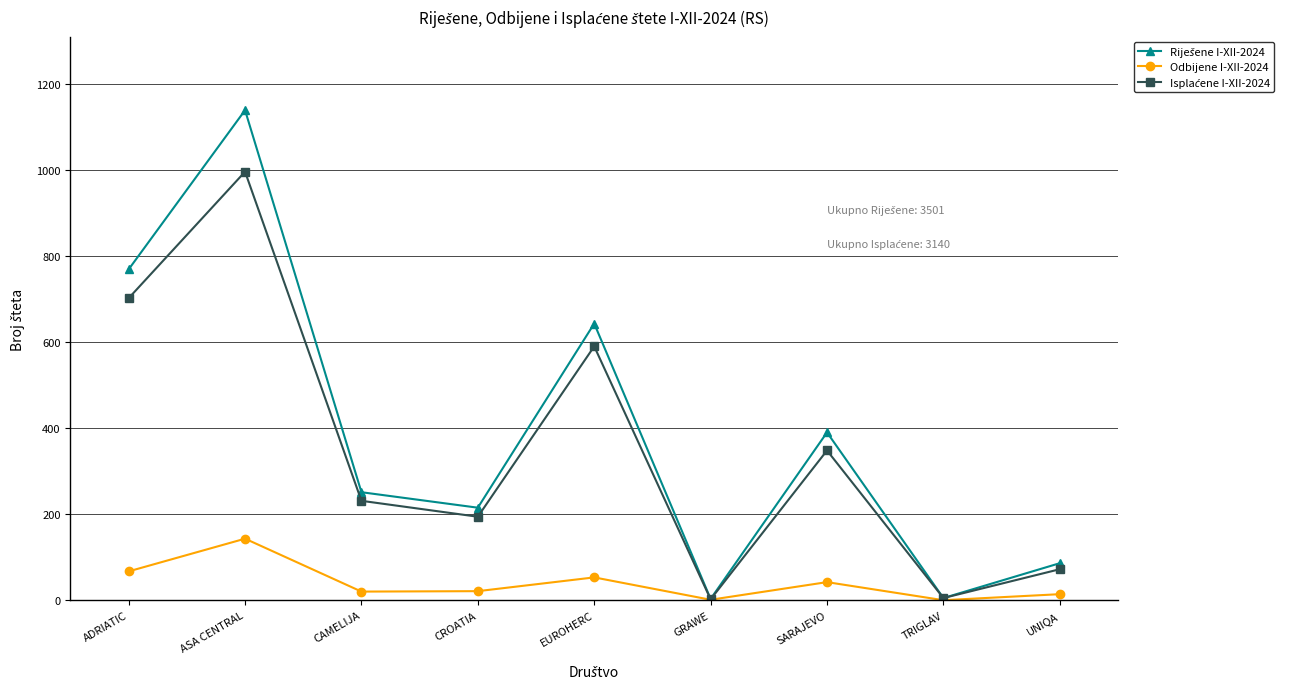

Is it true that Odbijene I-XII-2024 equals 42 at ASA CENTRAL?

False